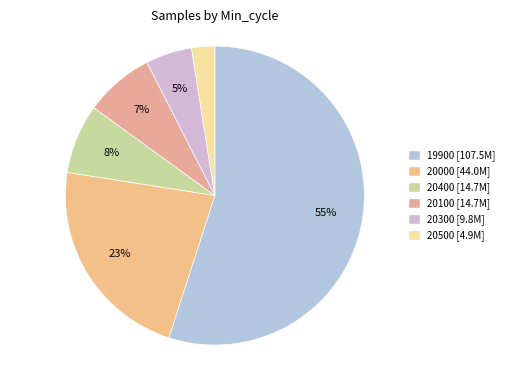

Does any single category account for the majority?

Yes